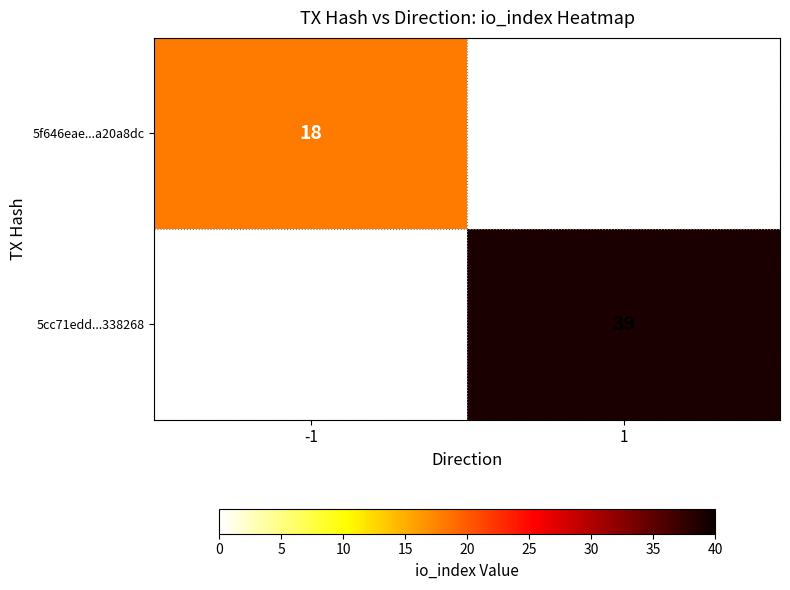

The value of 5f646eae...a20a8dc at -1 is 18. True or false?

True